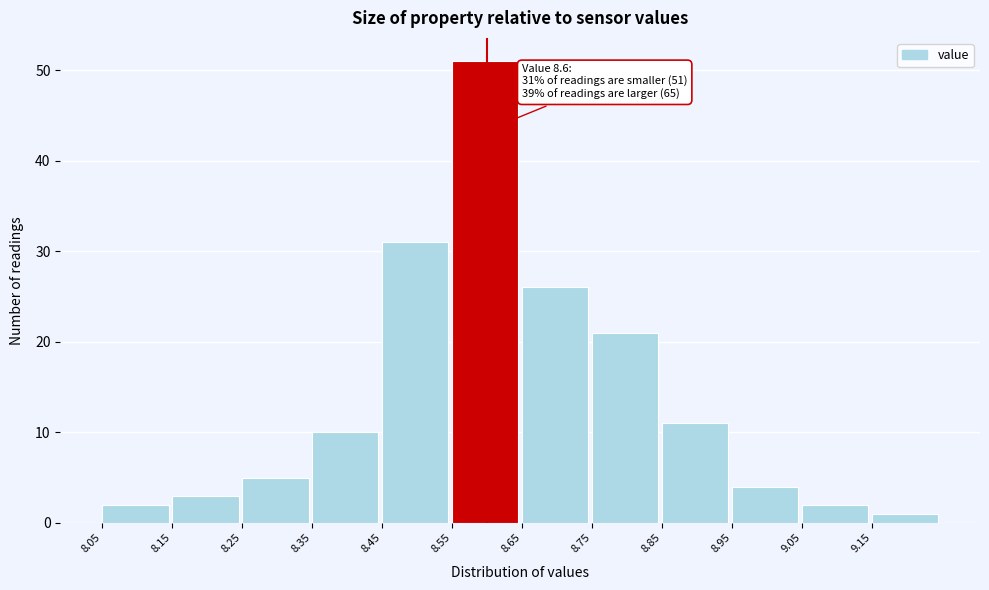

Which range on the x-axis has the tallest bar?

8.55 to 8.65